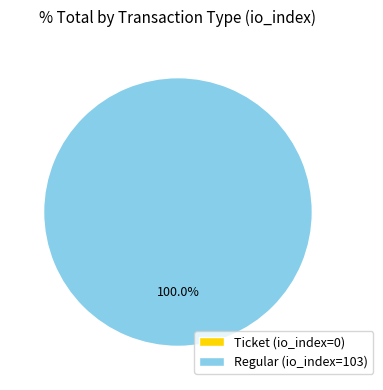

Is it true that Ticket (io_index=0) is 0% of the pie?

True